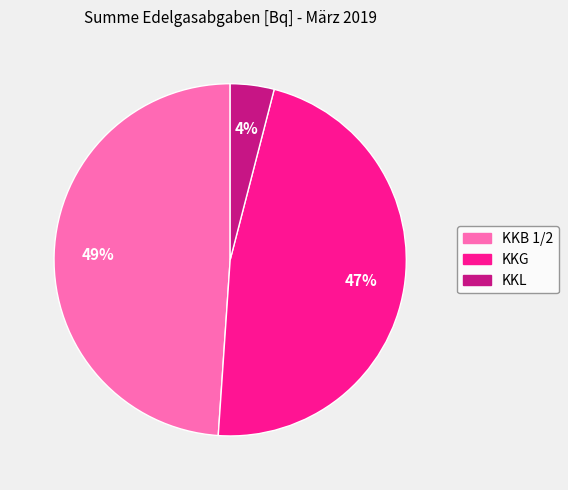

Which slice is the largest?

KKB 1/2